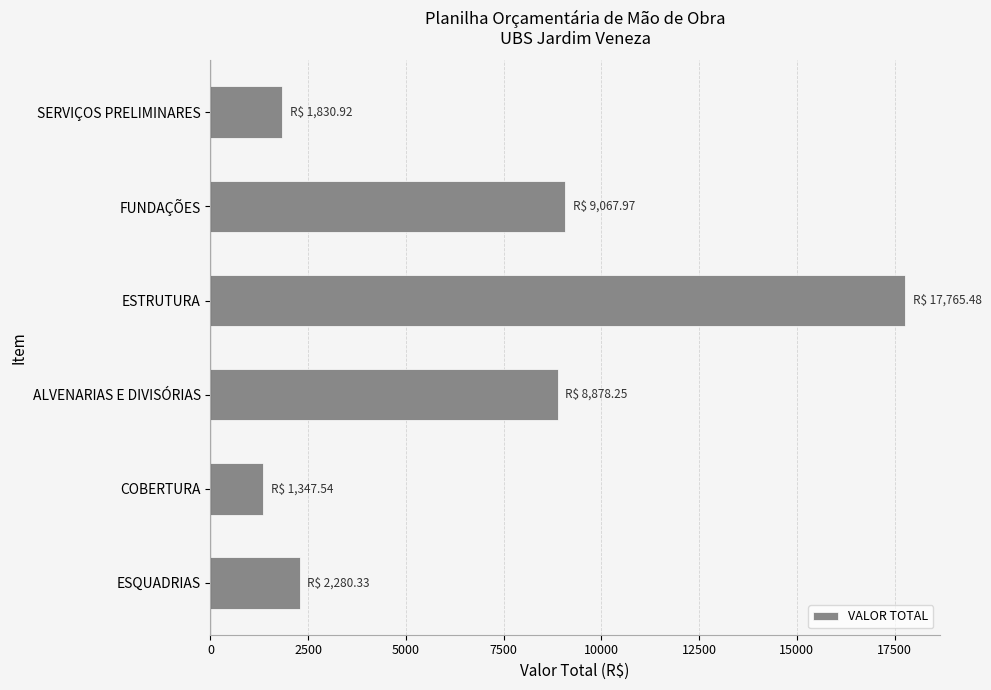

The value at ESTRUTURA is 17765.5. True or false?

True